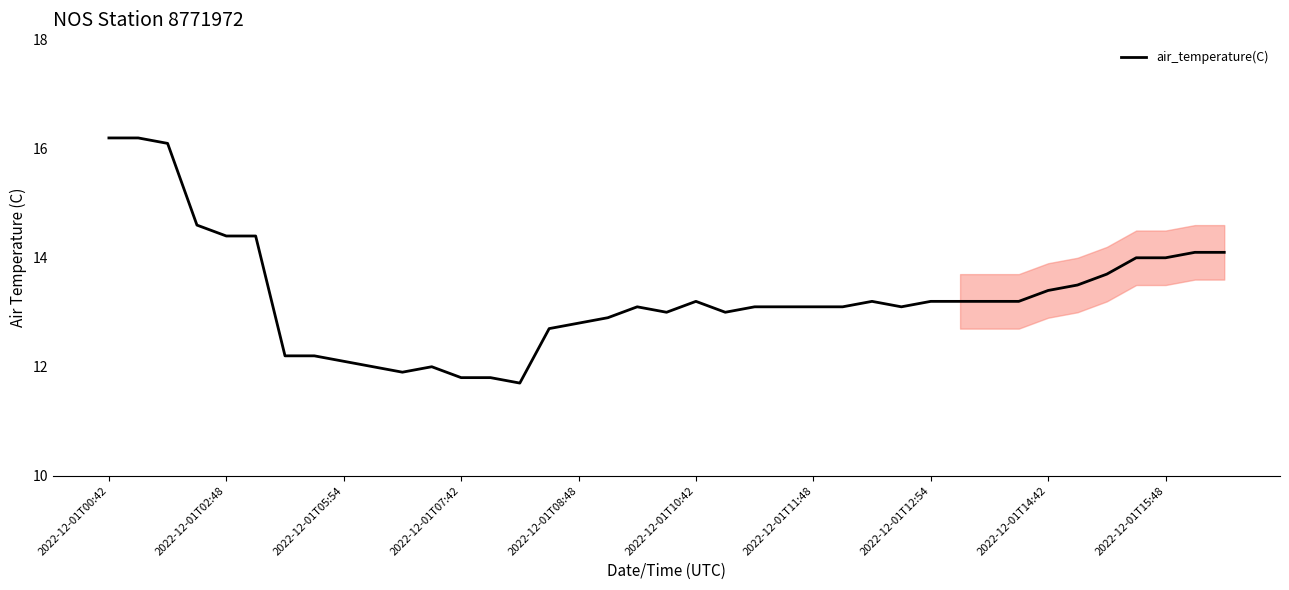

What is the minimum value shown in the chart?

11.7